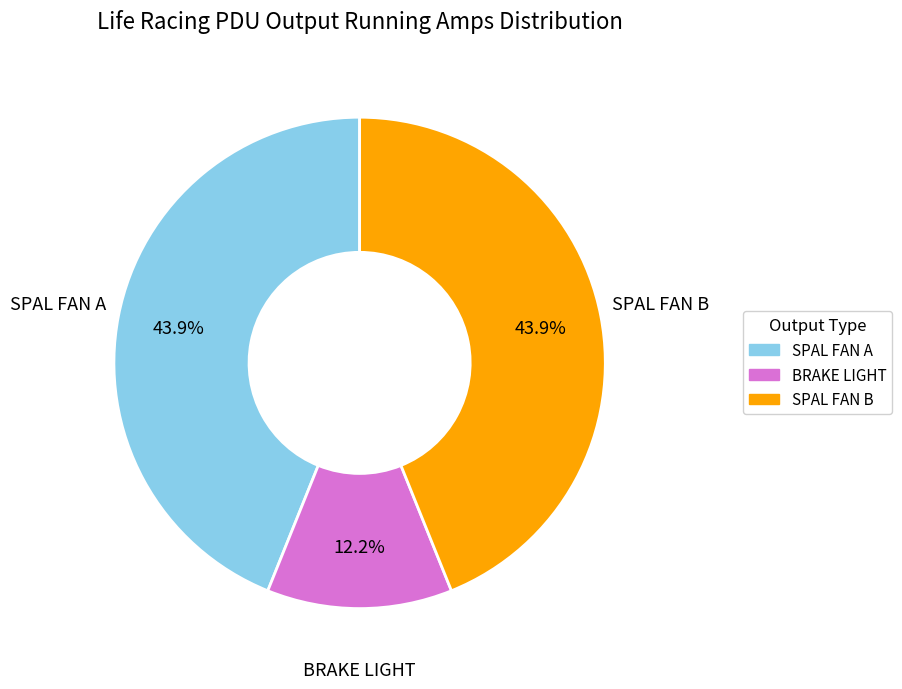

The SPAL FAN B slice represents 36% of the pie. True or false?

False